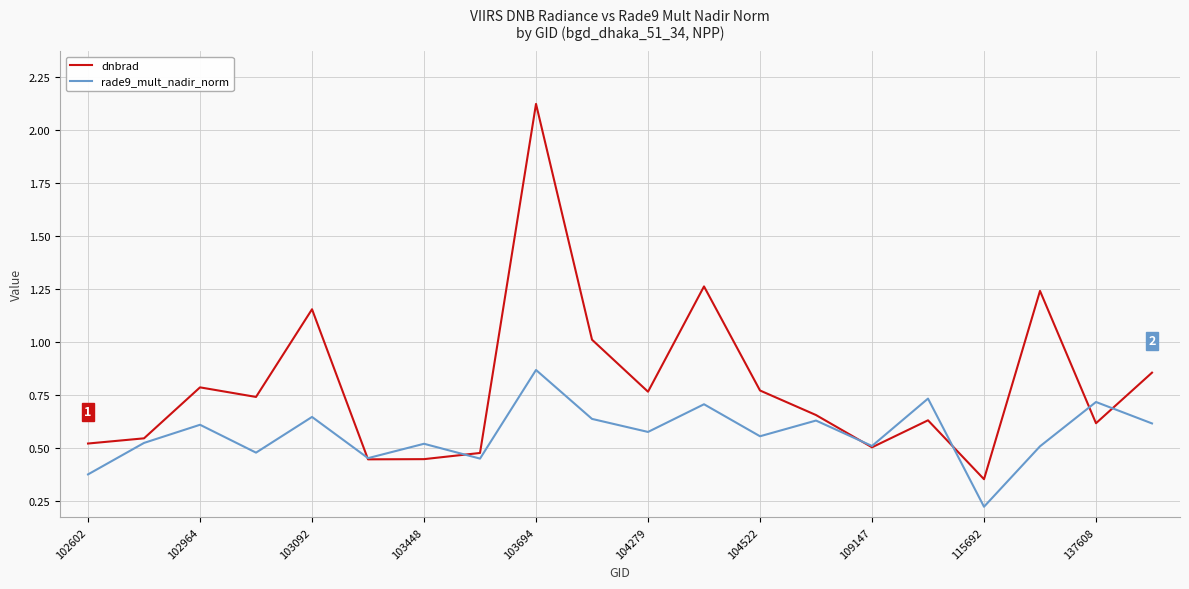

Which series has the largest total across all categories?

dnbrad